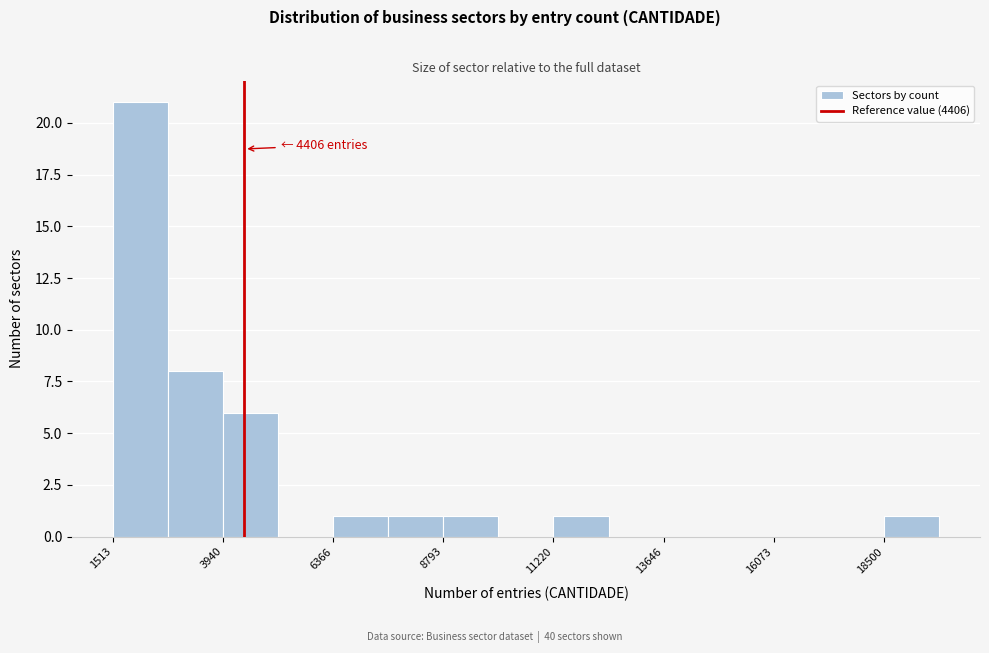

Read against the x-axis, roughly where is the centre of the tallest bar?

2000